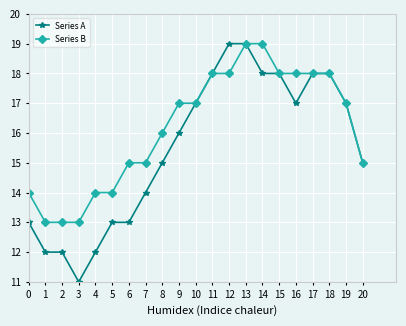

What is the value of the Series A point at the 7th from the left?

13